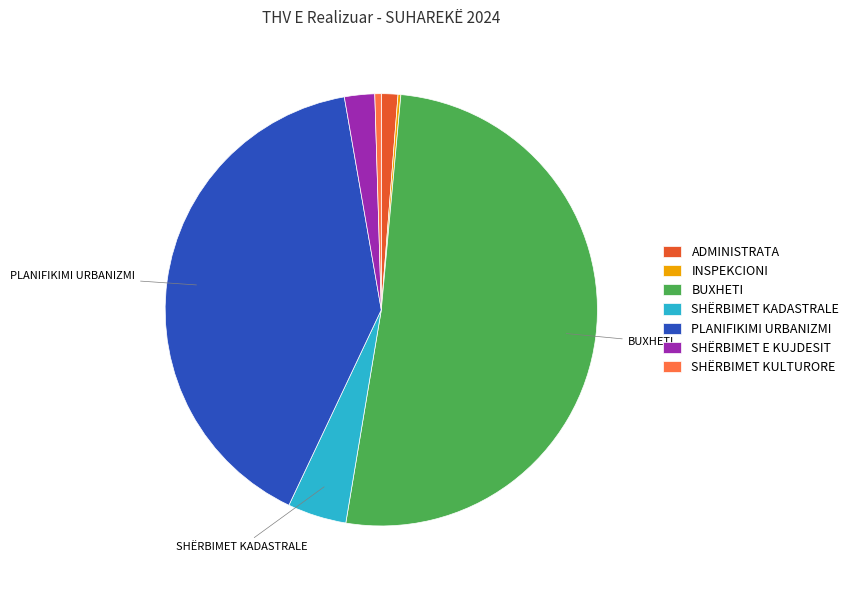

Which slice is the largest?

BUXHETI